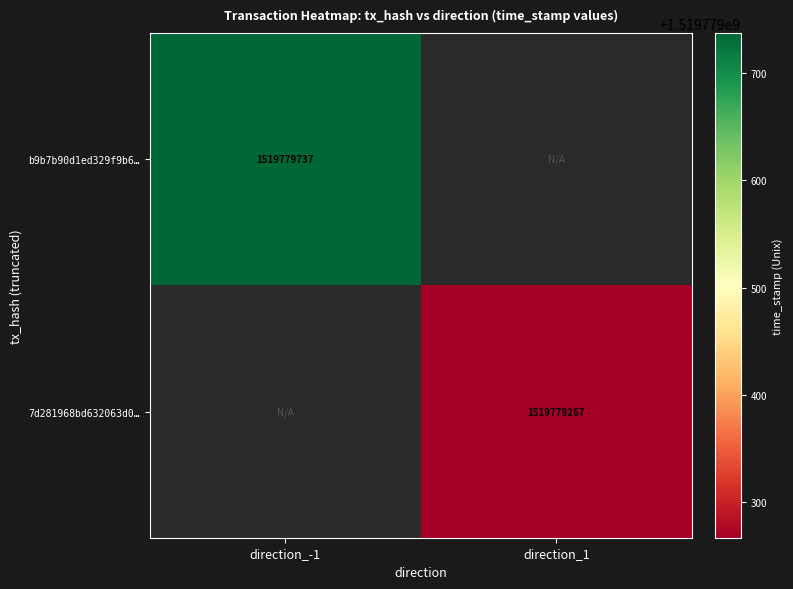

At how many categories does at least one series exceed 995384787?

2